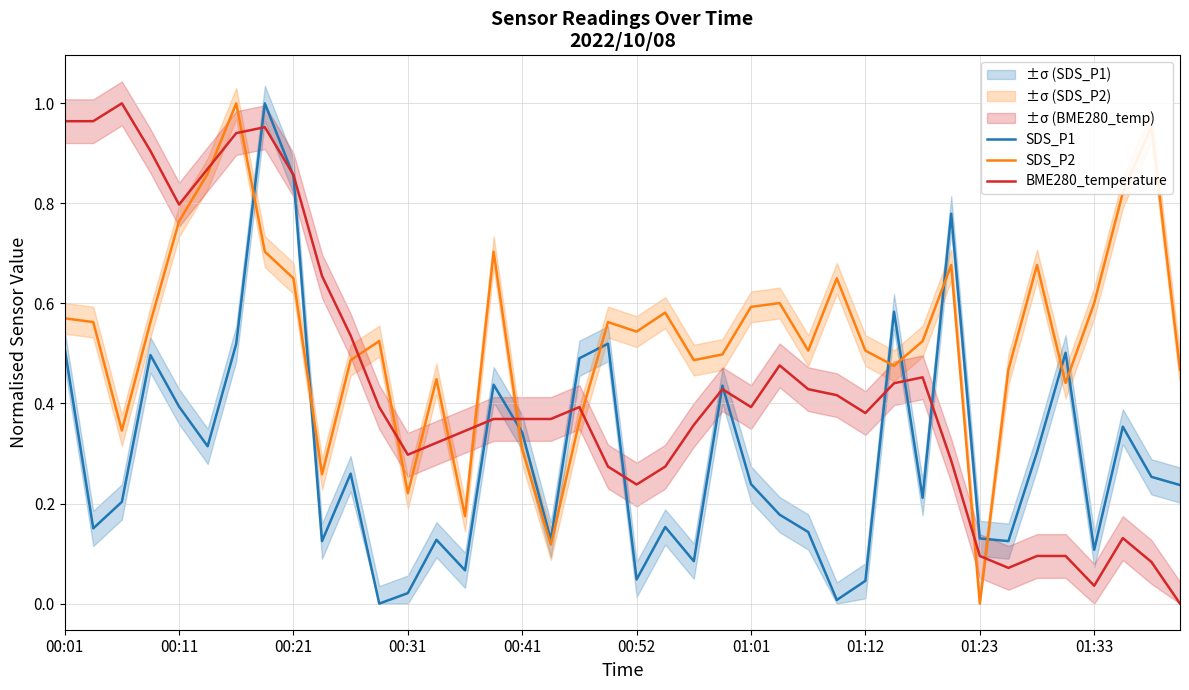

In BME280_temperature, how many points are higher than both neighbors (excluding endpoints)?

7